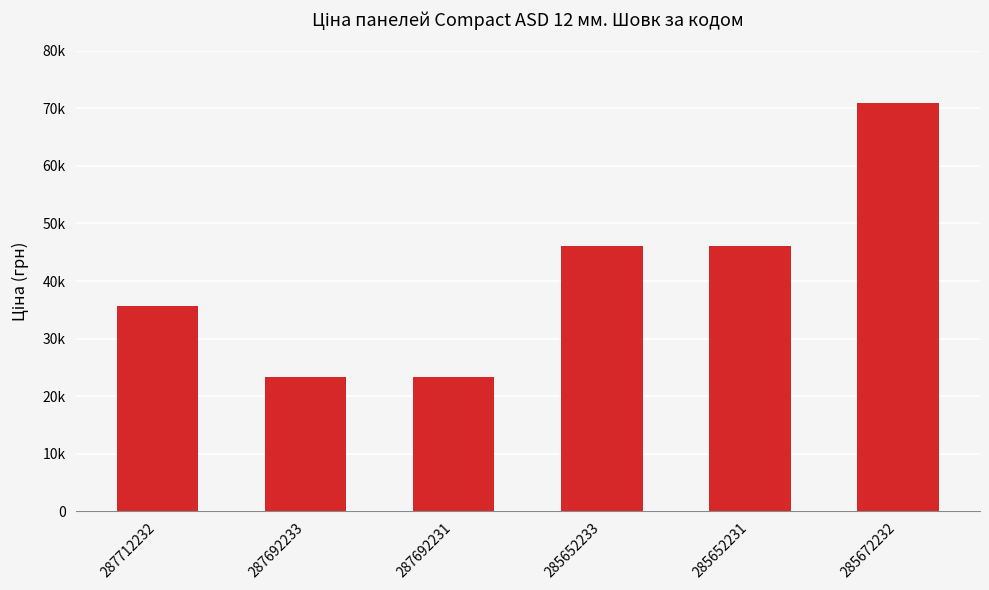

What position from the right is 287692231?

4